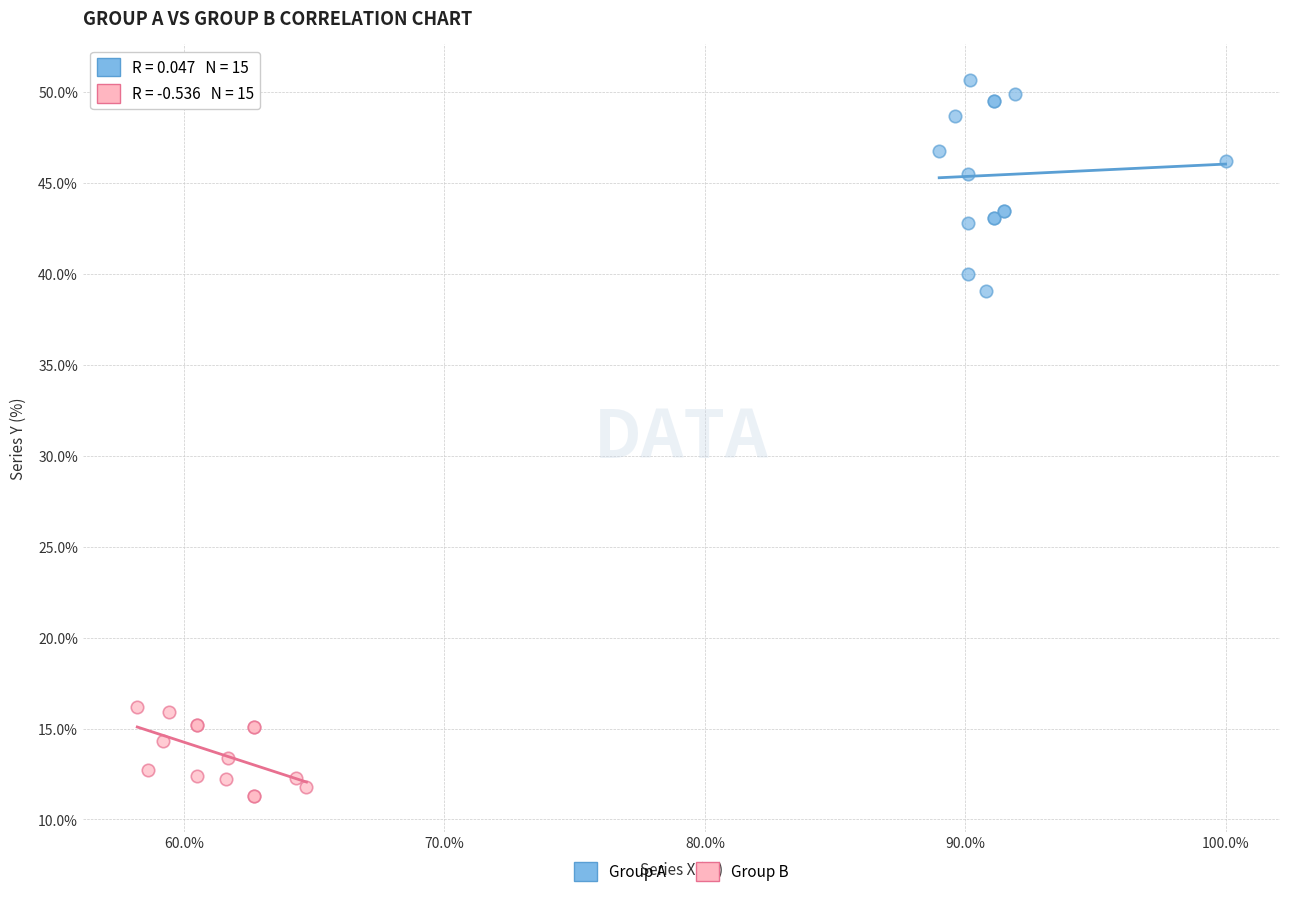

Which series reaches the minimum Y coordinate?

Group B